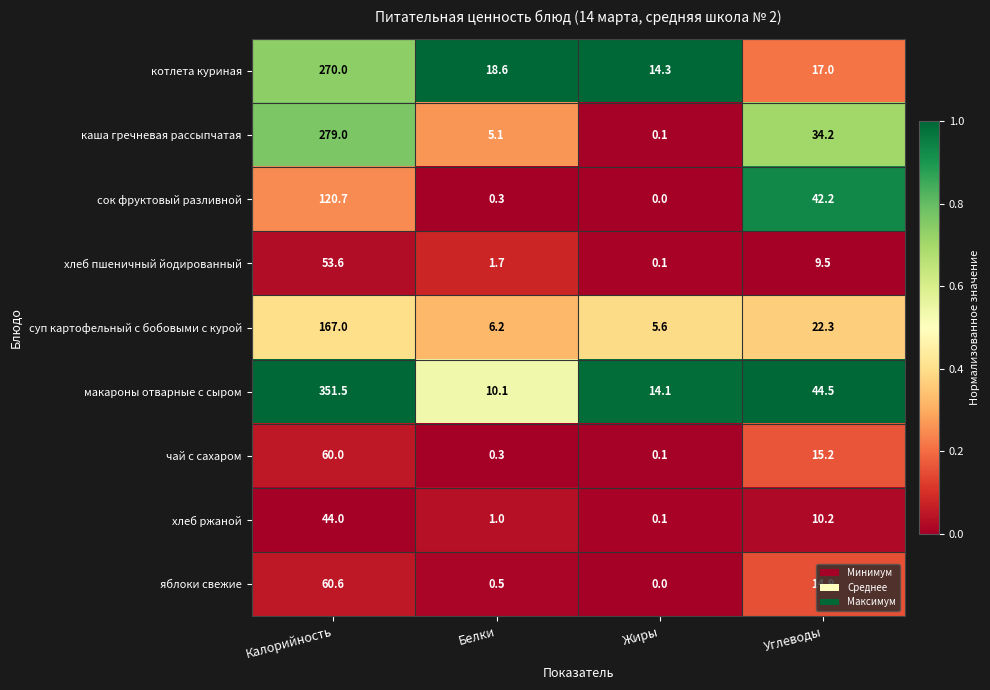

Rank the series by their maximum value, from highest to lowest.

макароны отварные с сыром, каша гречневая рассыпчатая, котлета куриная, суп картофельный с бобовыми с курой, сок фруктовый разливной, яблоки свежие, чай с сахаром, хлеб пшеничный йодированный, хлеб ржаной